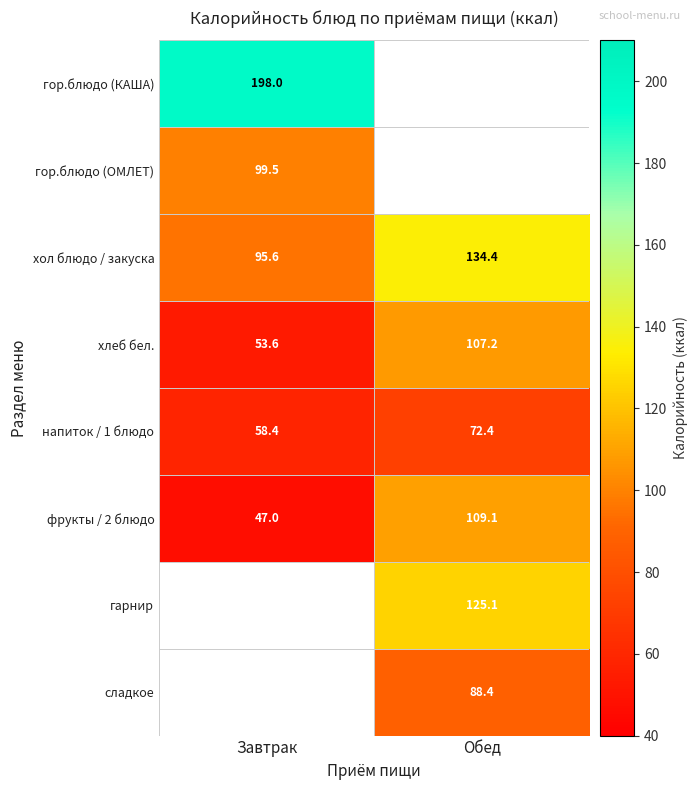

What is the sum of the хлеб бел. values at Обед and Завтрак?

160.8